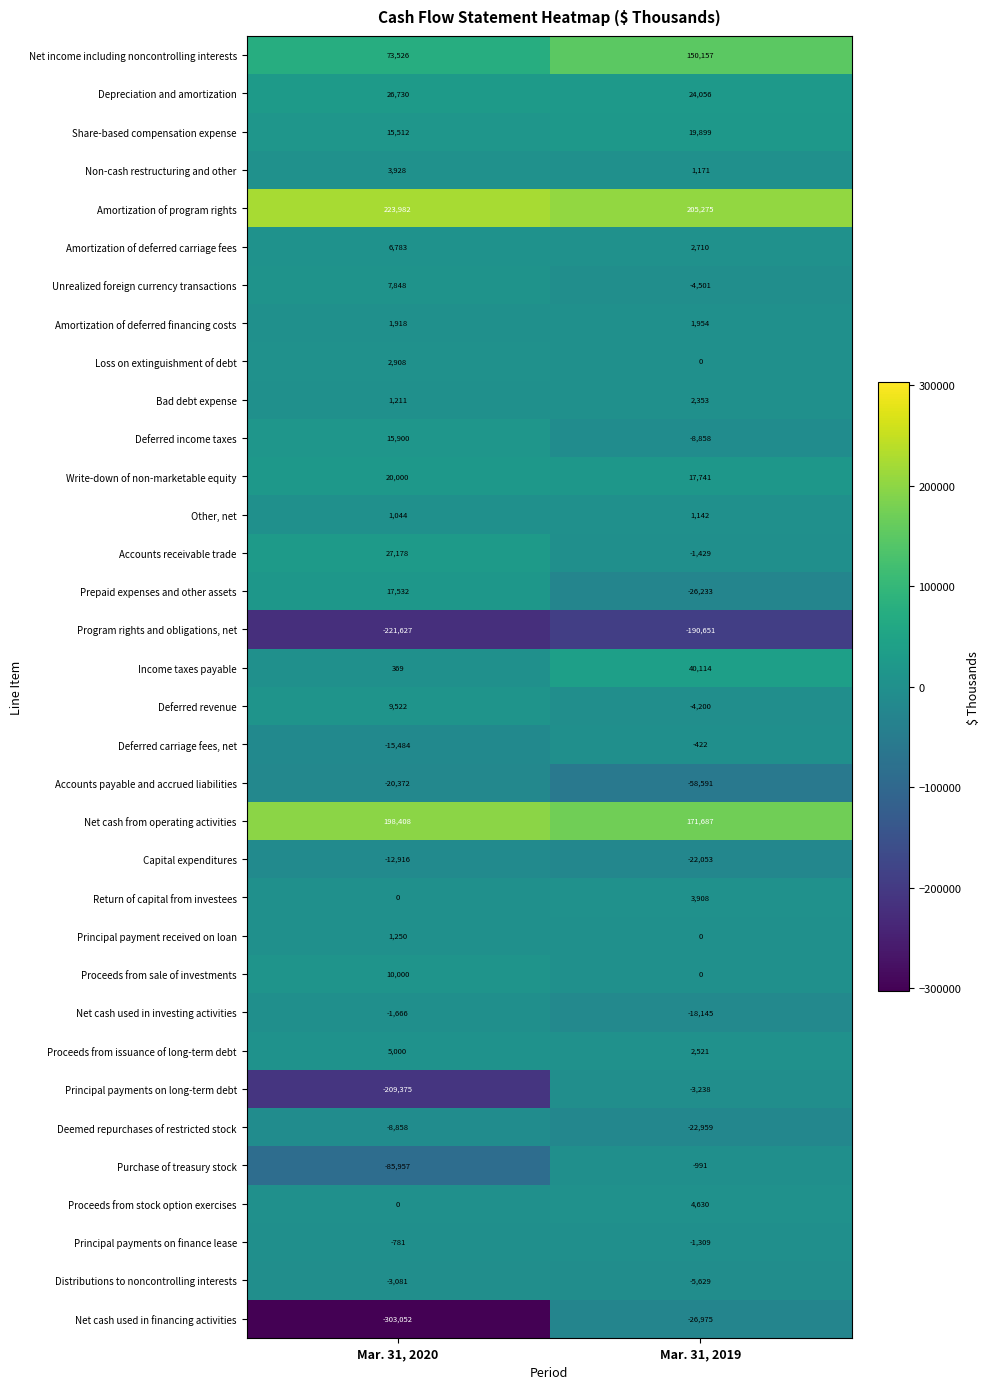

What is the average value of the Deemed repurchases of restricted stock series?

-15908